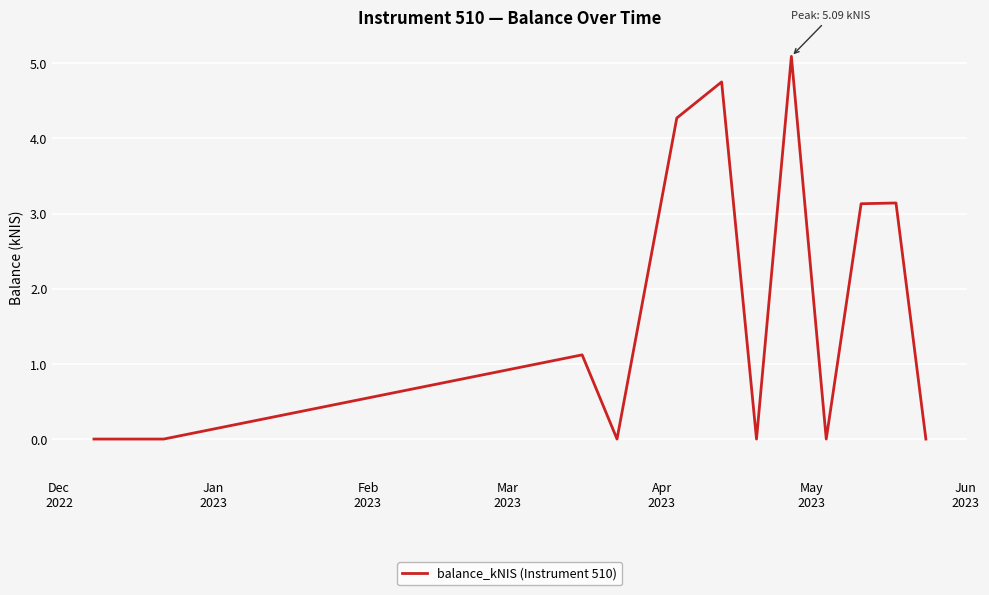

What is the difference between the maximum and minimum values?

5.1